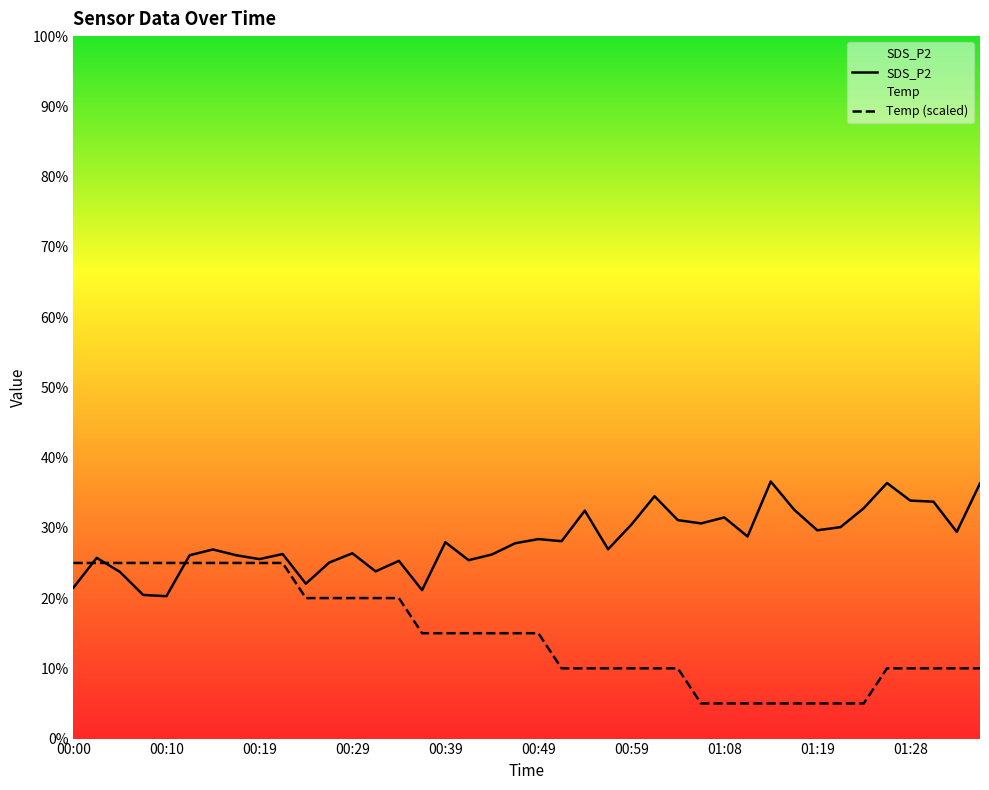

Reading left to right, extract all data points from this chart.

SDS_P2: 21.5	25.7	23.7	20.4	20.3	26.1	26.9	26.1	25.6	26.3	22.1	25.1	26.4	23.8	25.3	21.1	27.9	25.4	26.2	27.8	28.4	28.1	32.5	26.9	30.4	34.5	31.1	30.6	31.5	28.8	36.6	32.6	29.6	30.1	32.8	36.4	33.9	33.7	29.4	36.3
Temp (scaled): 25.0	25.0	25.0	25.0	25.0	25.0	25.0	25.0	25.0	25.0	20.0	20.0	20.0	20.0	20.0	15.0	15.0	15.0	15.0	15.0	15.0	10.0	10.0	10.0	10.0	10.0	10.0	5.0	5.0	5.0	5.0	5.0	5.0	5.0	5.0	10.0	10.0	10.0	10.0	10.0